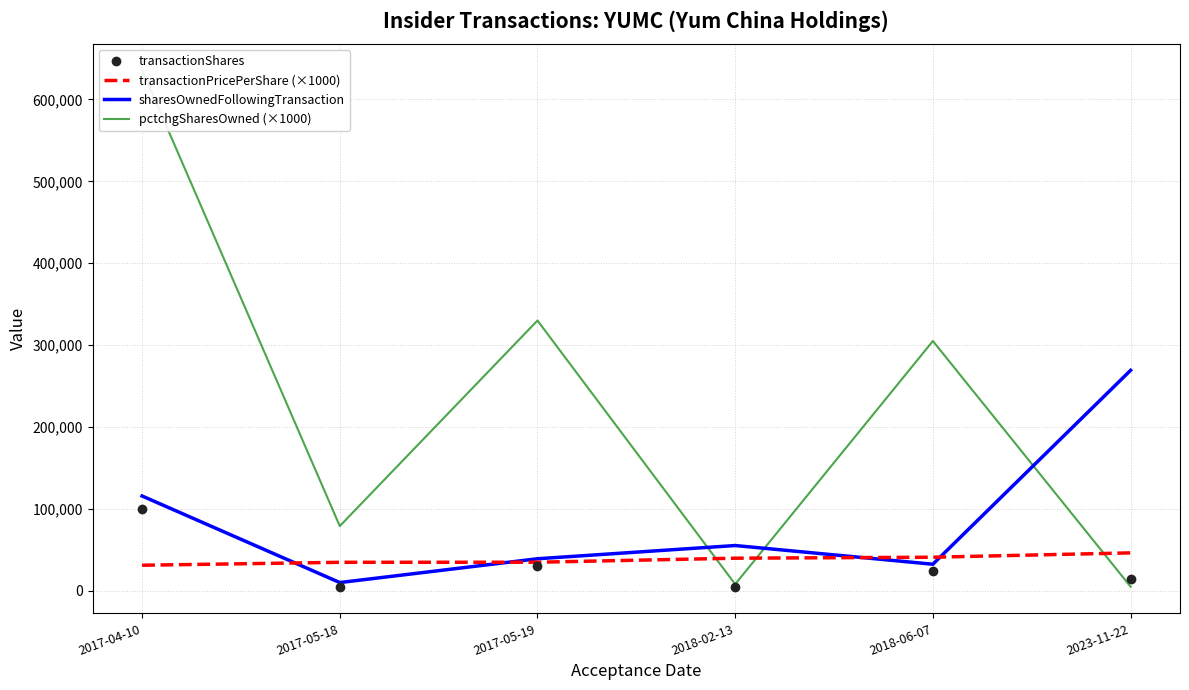

What is the difference between the maximum and minimum values in the transactionPricePerShare (×1000) series?

15091.6